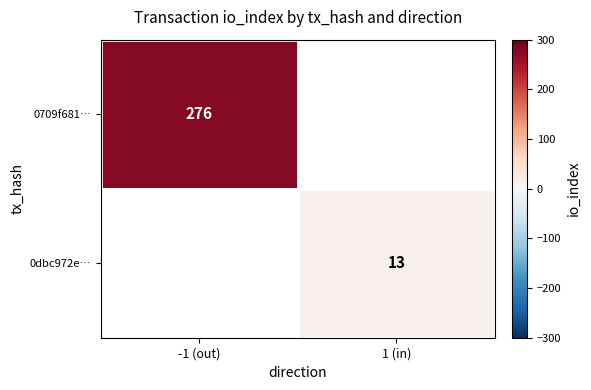

The value of 0709f681… at -1 (out) is 398. True or false?

False